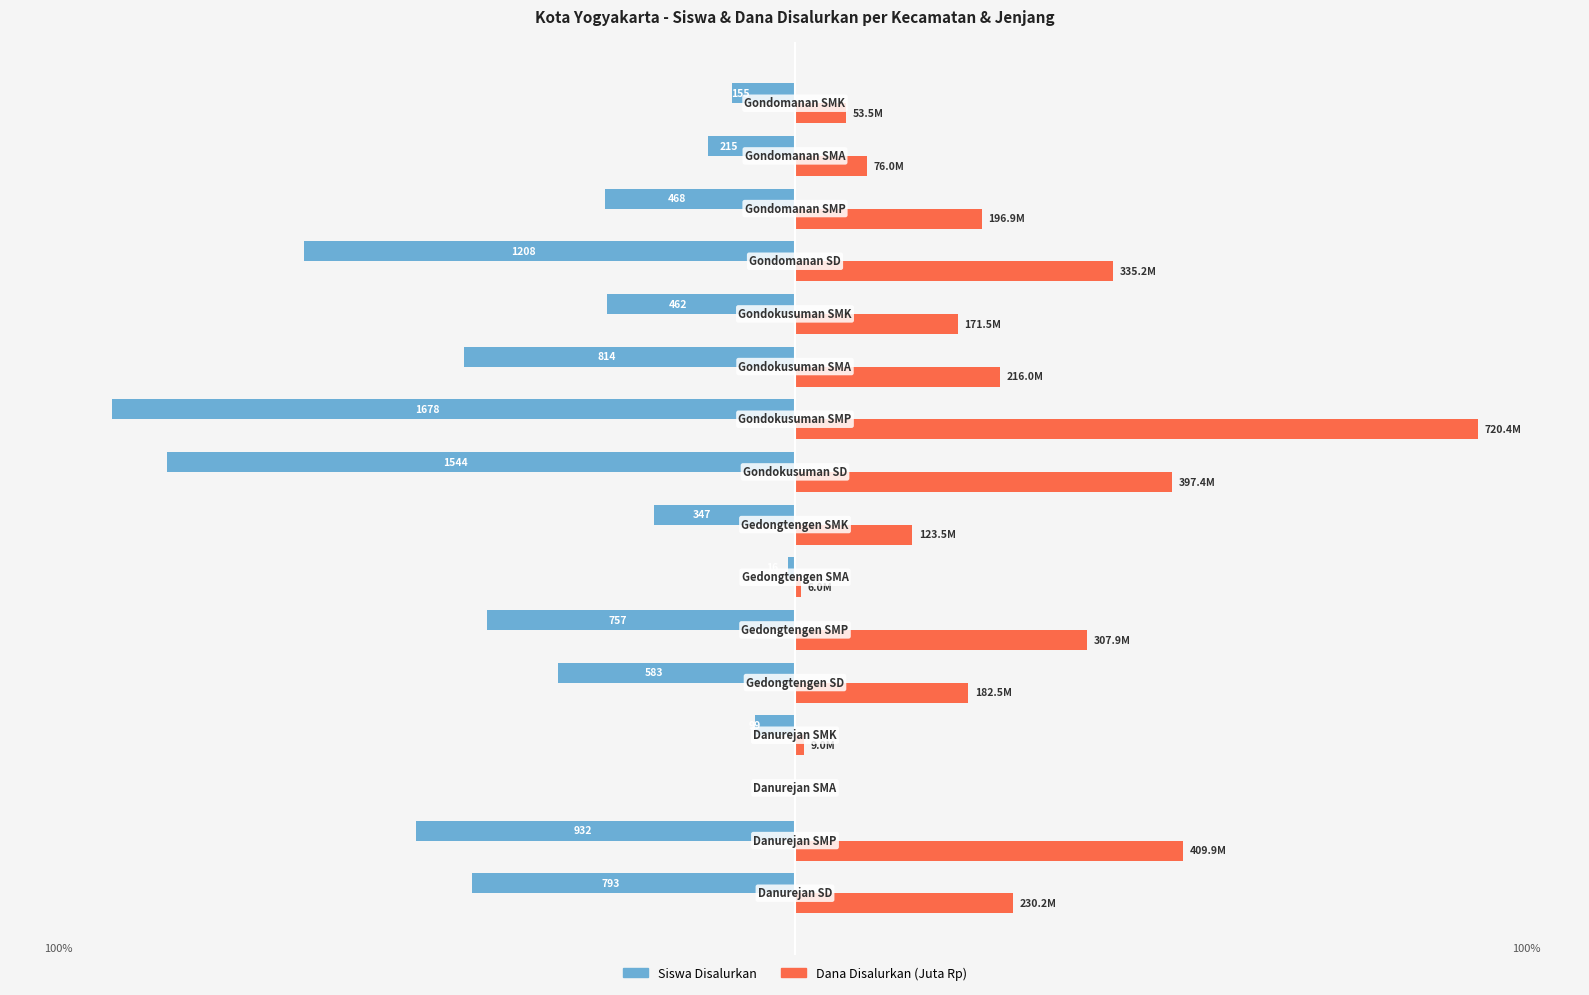

How many distinct data groups are displayed?

2